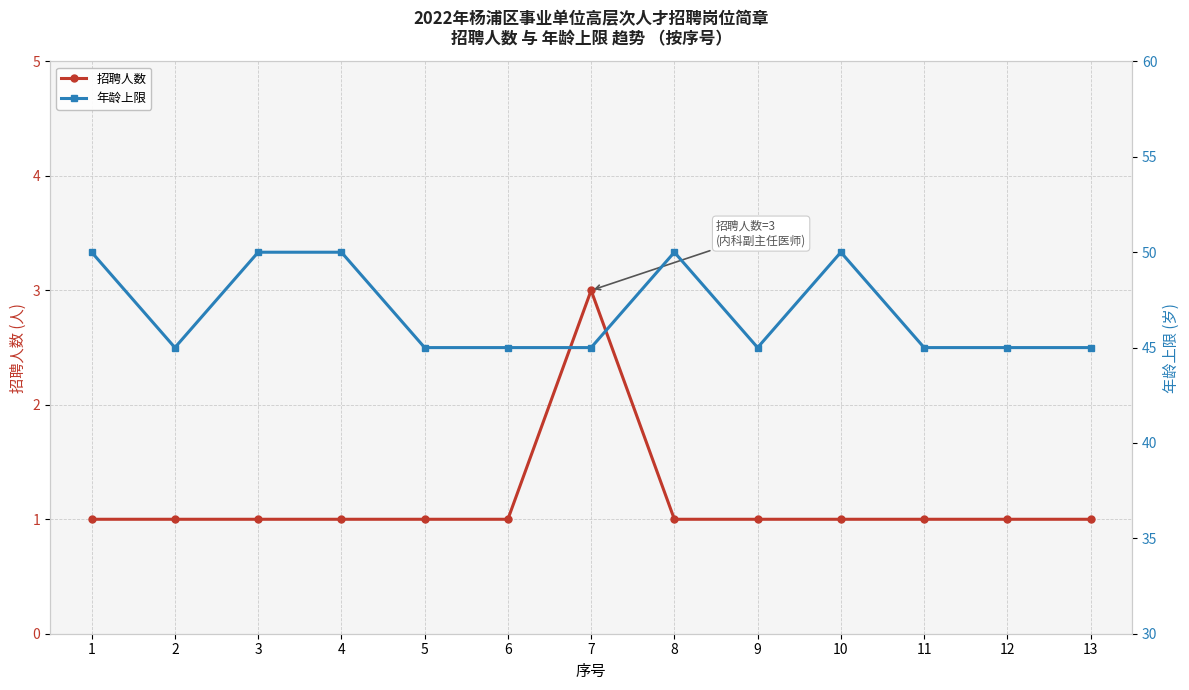

The value of 招聘人数 at 1 is 1. True or false?

True